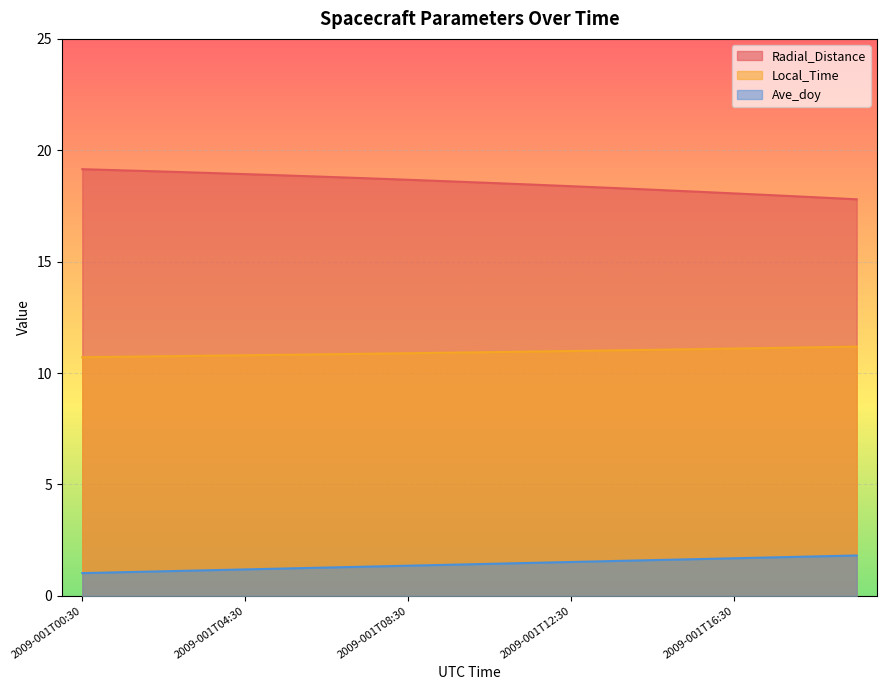

True or false: Radial_Distance and Ave_doy cross at least once.

False